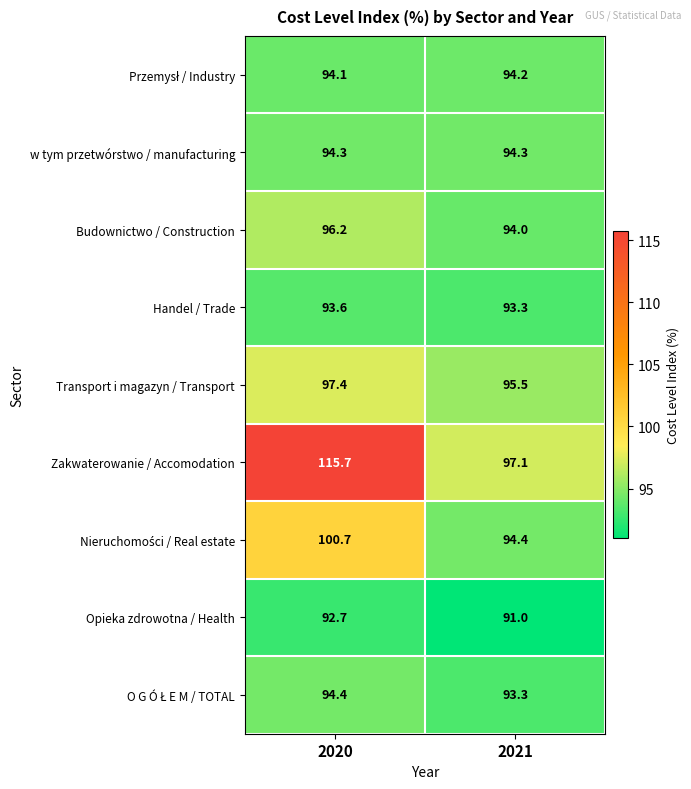

What is the sum of the Handel / Trade values at 2020 and 2021?

186.9